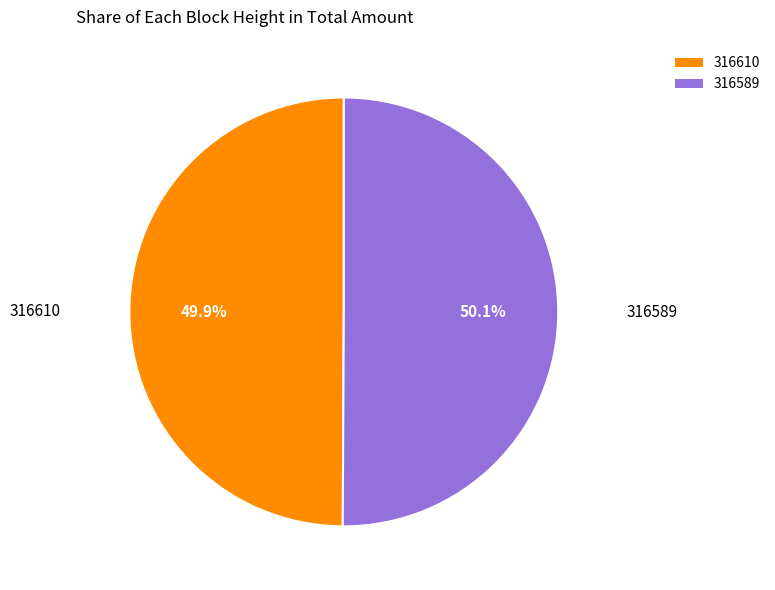

Combined, do 316610 and 316589 account for over 50%?

Yes